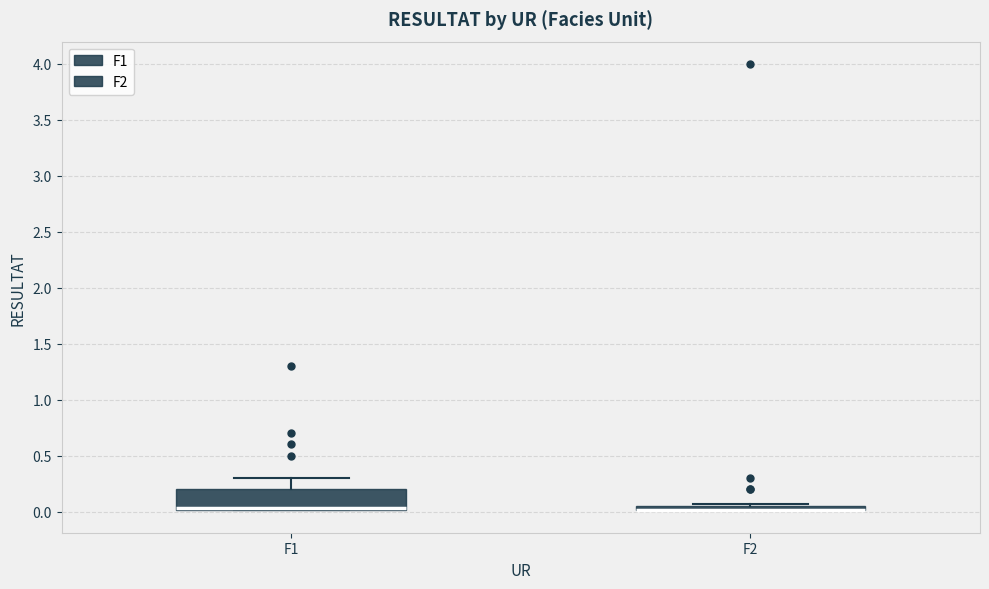

Where is the upper edge of the box for F2 on the y-axis? The values are not printed on the chart, so give them approximately, as read against the axis.

0.05